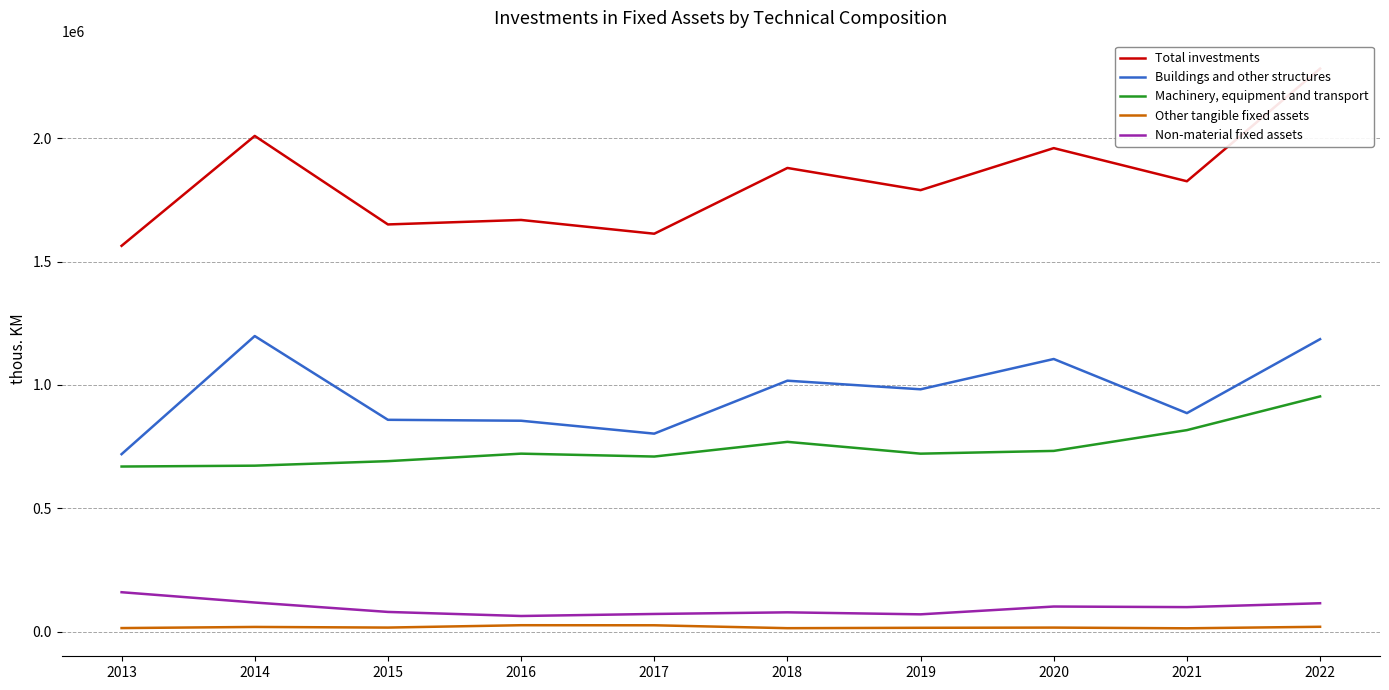

Is it true that Total investments equals 536662 at 2017?

False